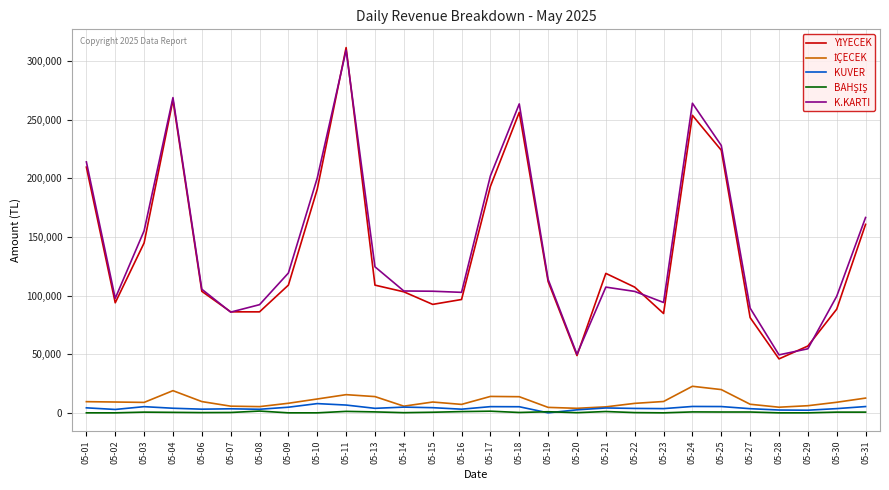

Where is K.KARTI nearest to the value 179396?

05-31